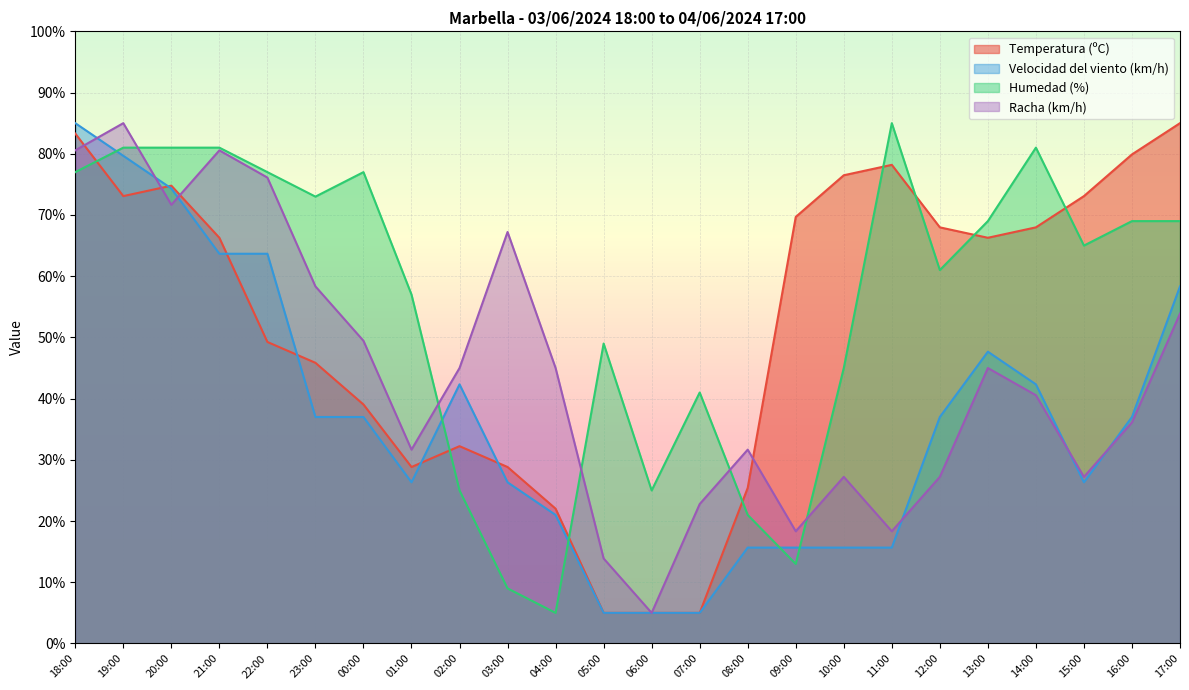

What is the difference between the highest and lowest values at 06:00?

20.0